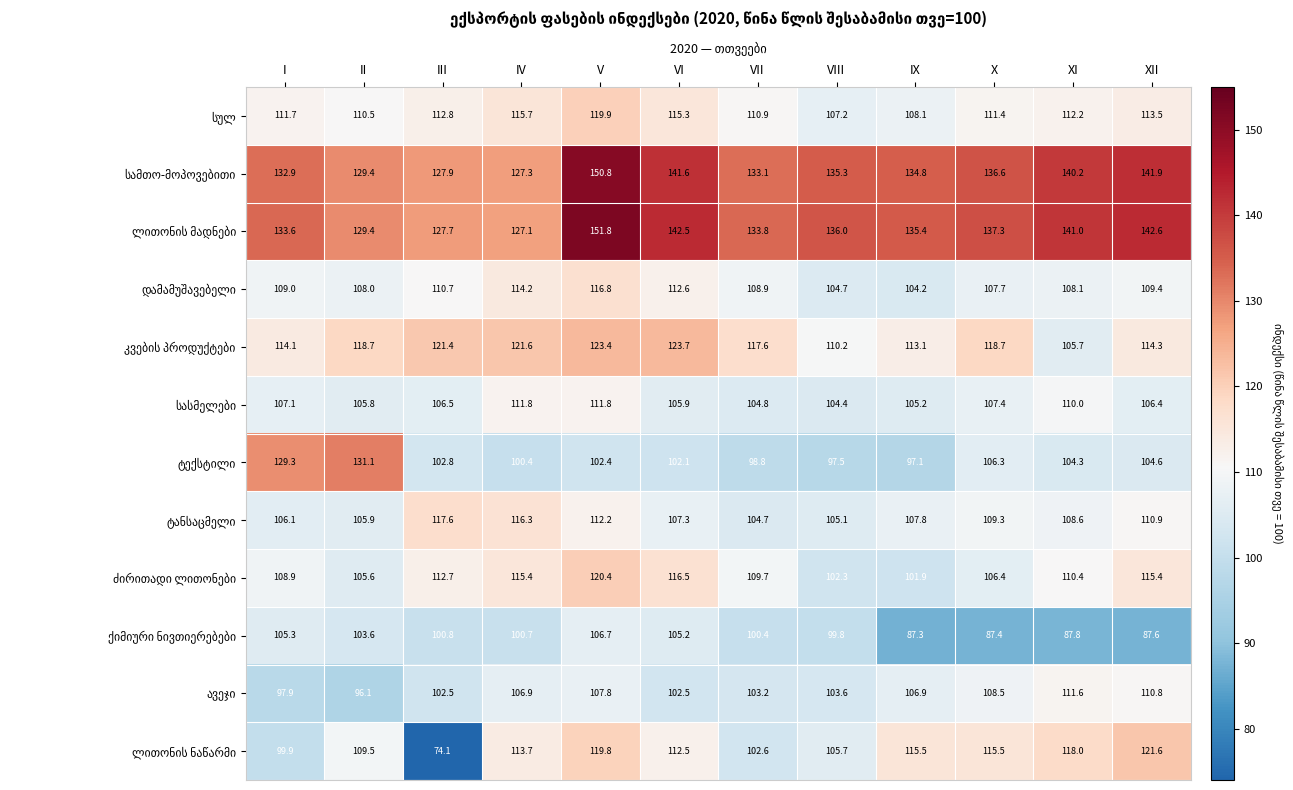

What is the spread (max minus min) of values at III?

53.8